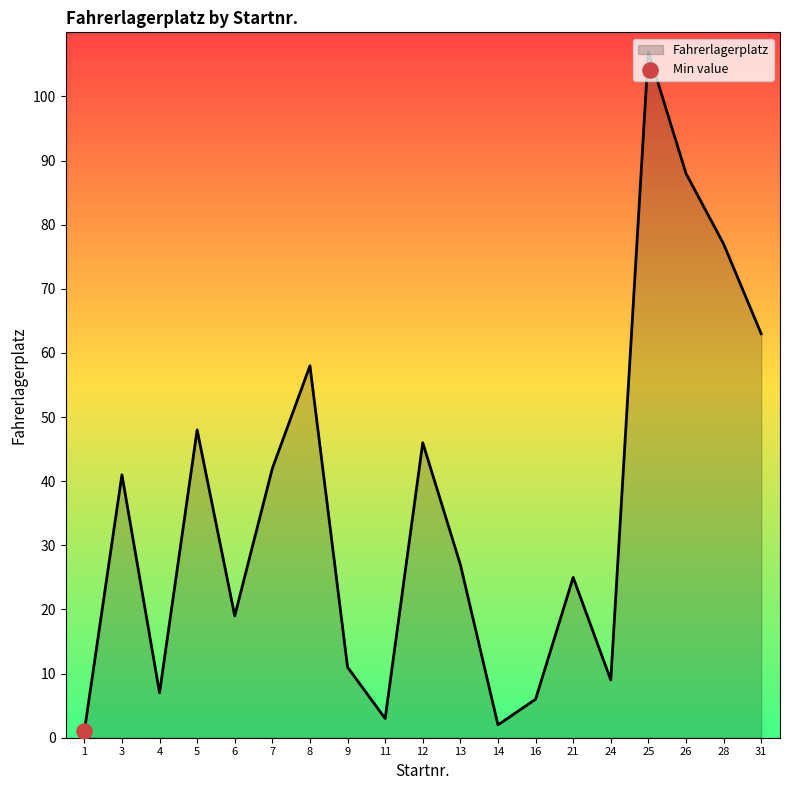

Between 9 and 8, which is larger?

8